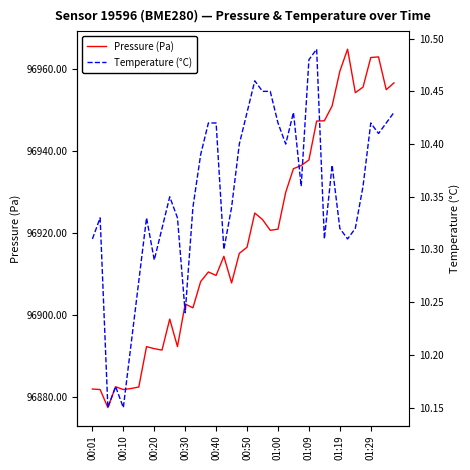

What are all the series names shown in the legend?

Pressure (Pa), Temperature (°C)